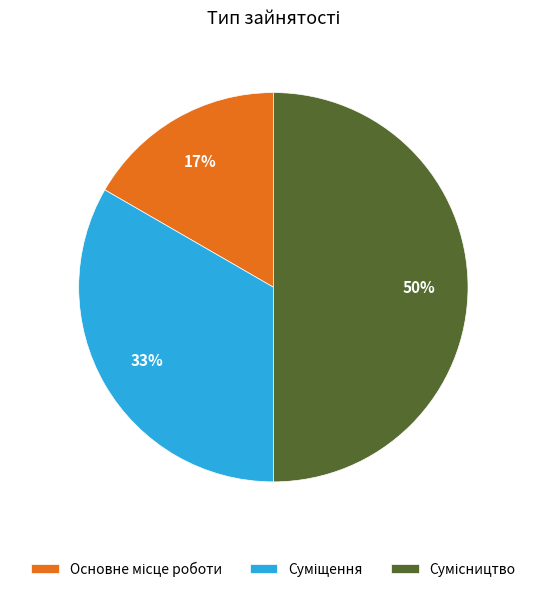

To the nearest percent, what is the average slice percentage?

33%